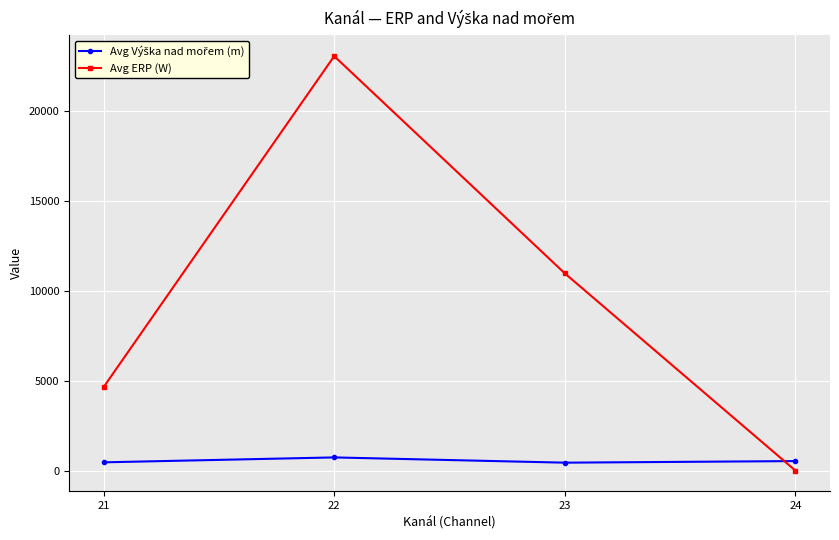

At which category does Avg ERP (W) reach its first local peak?

22